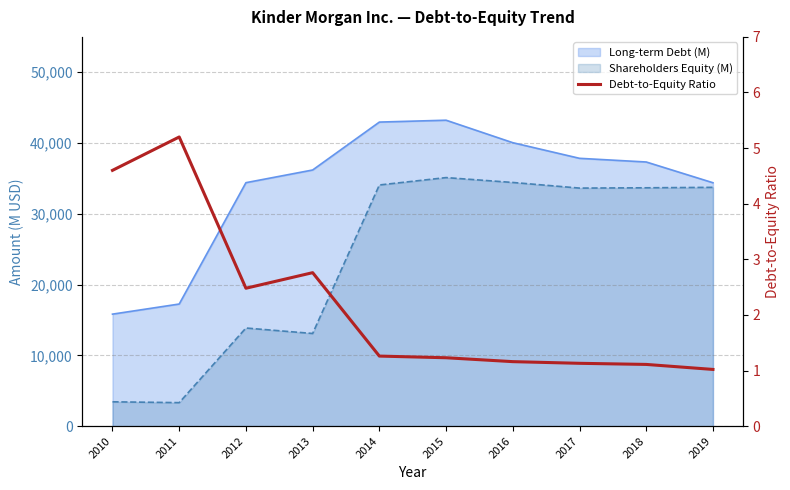

List the labels in order of value, smallest first.

2019, 2018, 2017, 2016, 2015, 2014, 2012, 2013, 2010, 2011